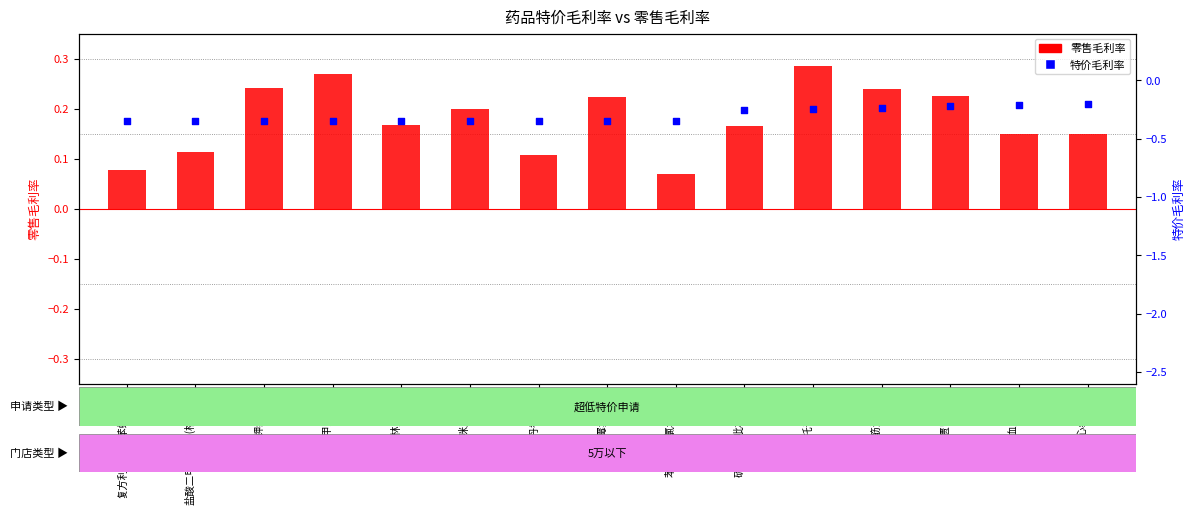

Which series contains the highest Y value?

零售毛利率